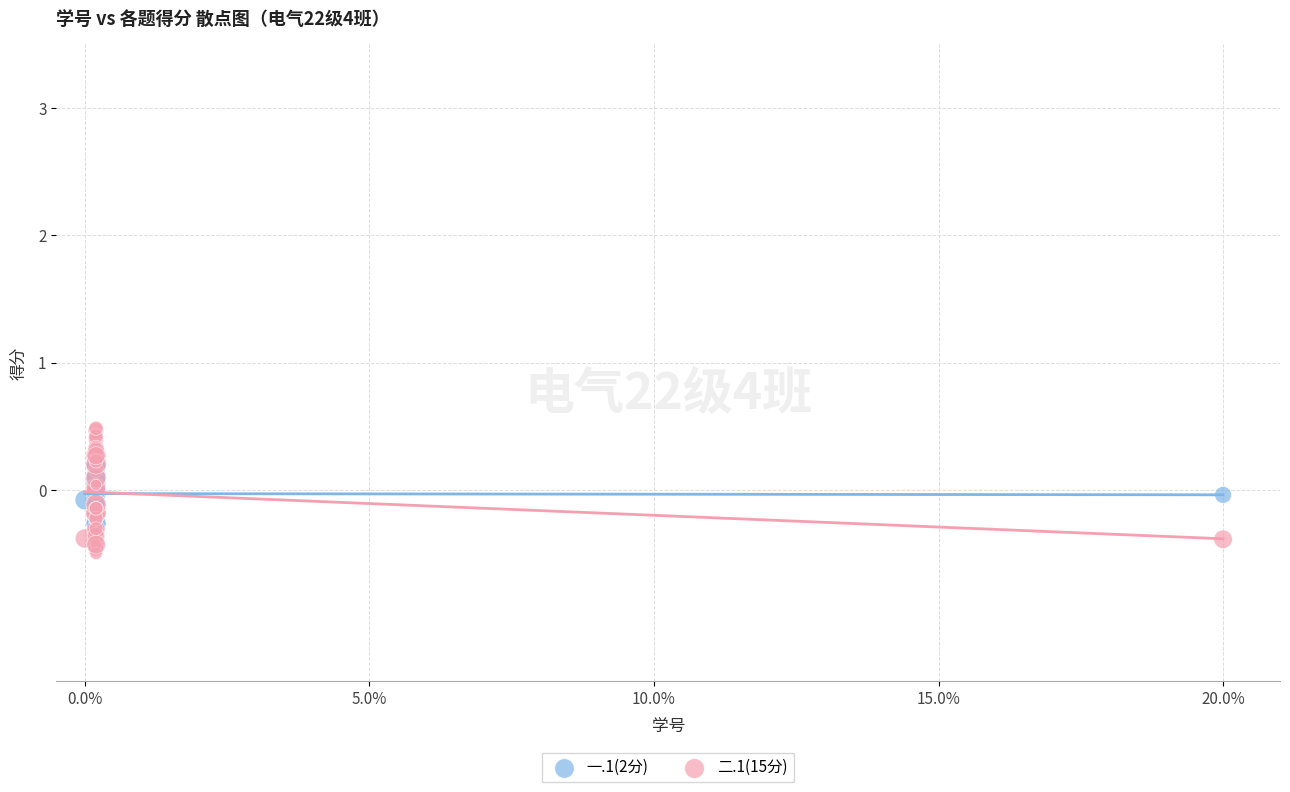

Which series reaches the minimum Y coordinate?

二.1(15分)